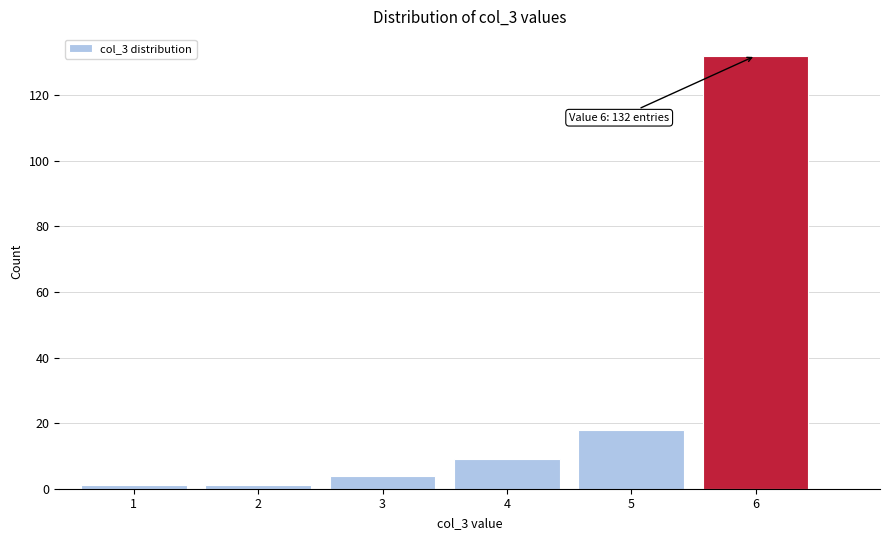

Reading right to left, transcribe all the data shown in this chart.

132	18	9	4	1	1